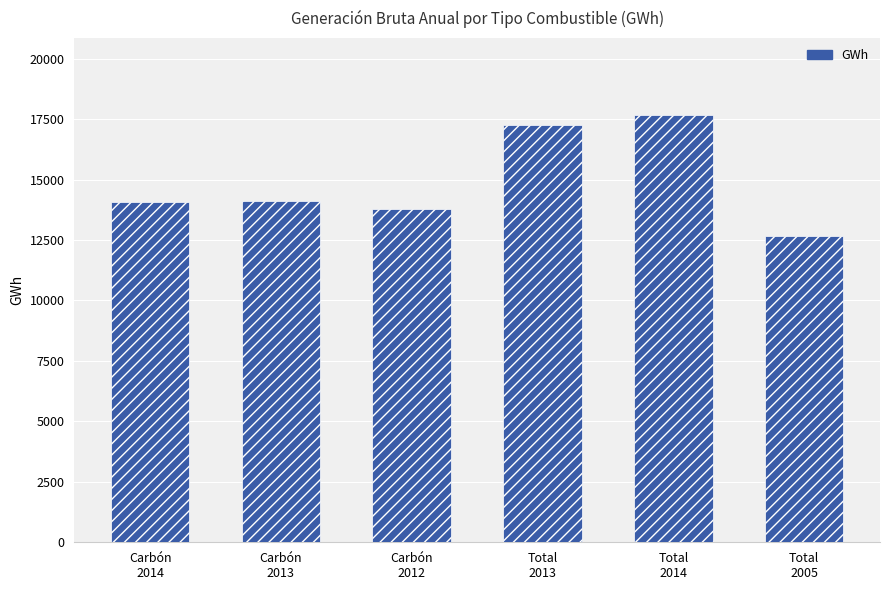

What is the value of the 6th bar from the left?

12657.3